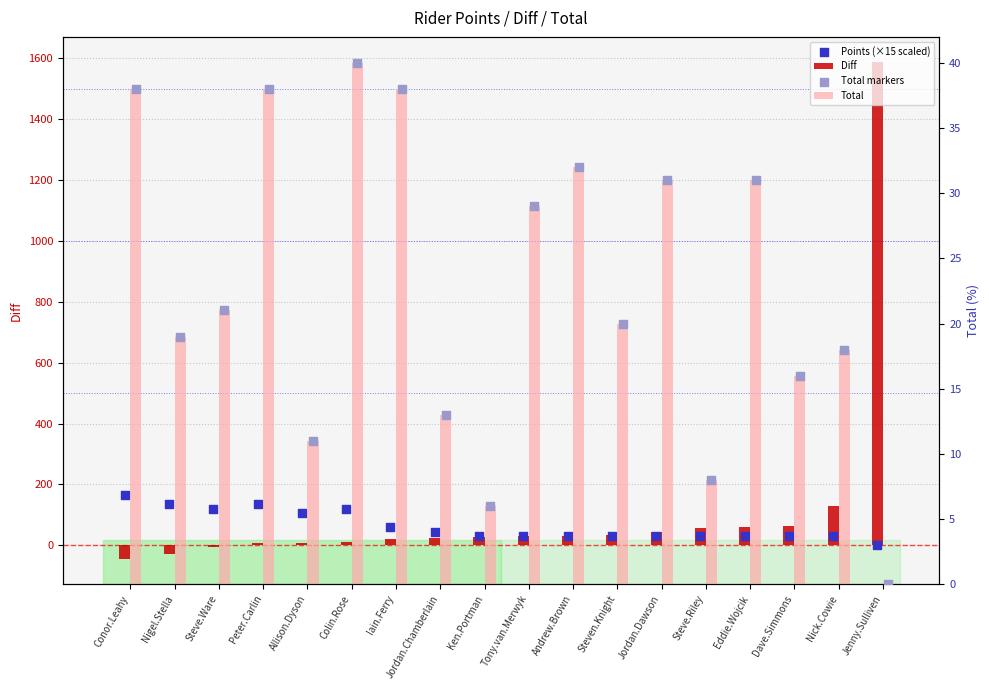

Which series contains the highest Y value?

Diff